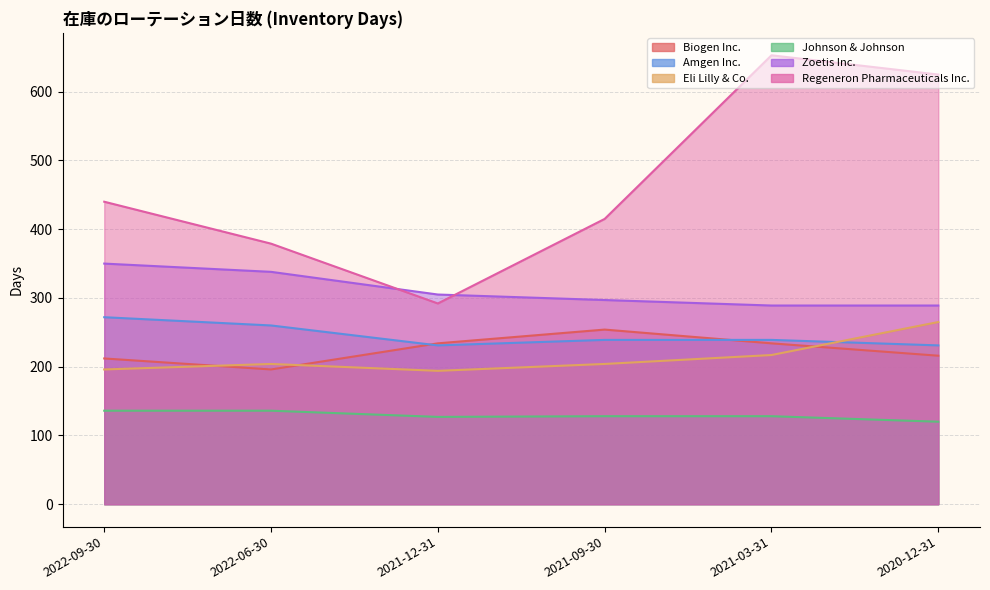

How many data points in Eli Lilly & Co. are above 204?

2